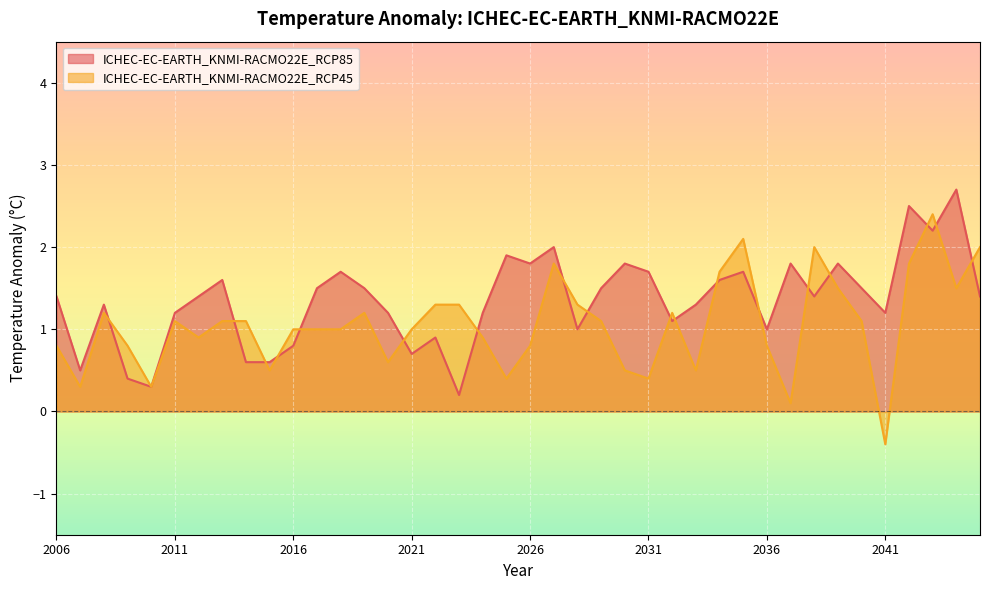

Is the value of ICHEC-EC-EARTH_KNMI-RACMO22E_RCP85 at 2022 greater than the value of ICHEC-EC-EARTH_KNMI-RACMO22E_RCP45 at 2040?

No